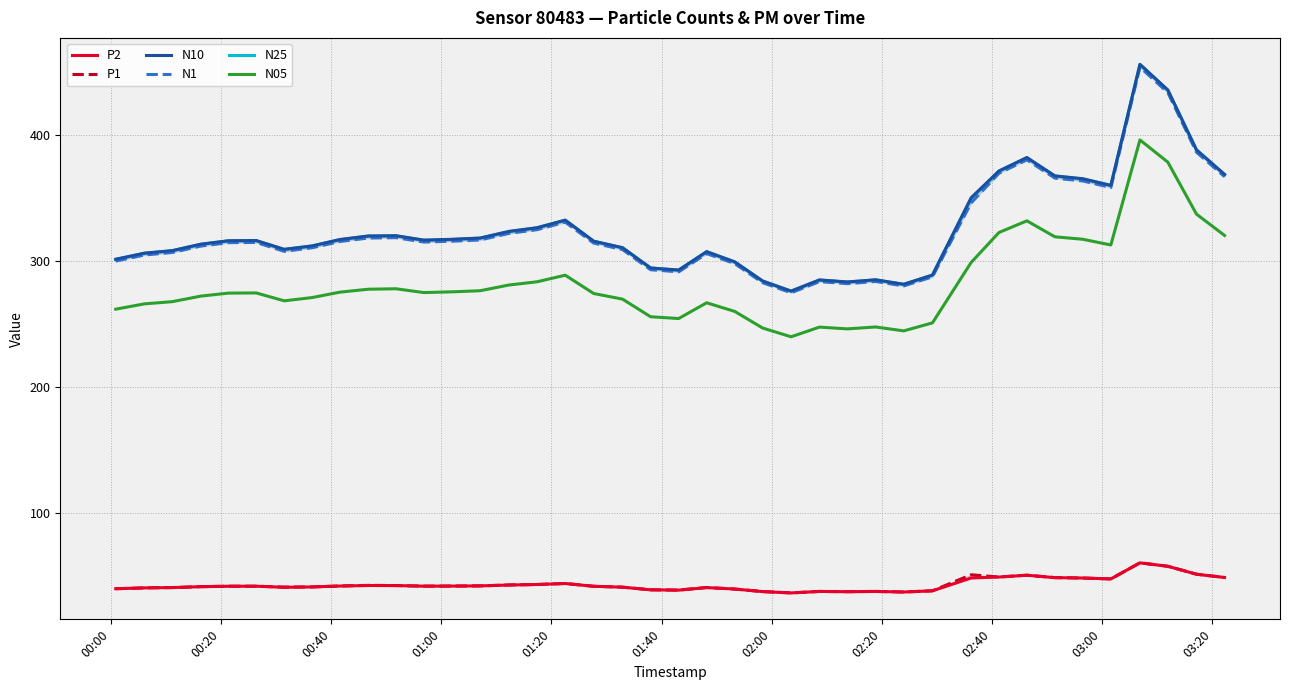

True or false: N05 has more than 2 interior local peaks.

True